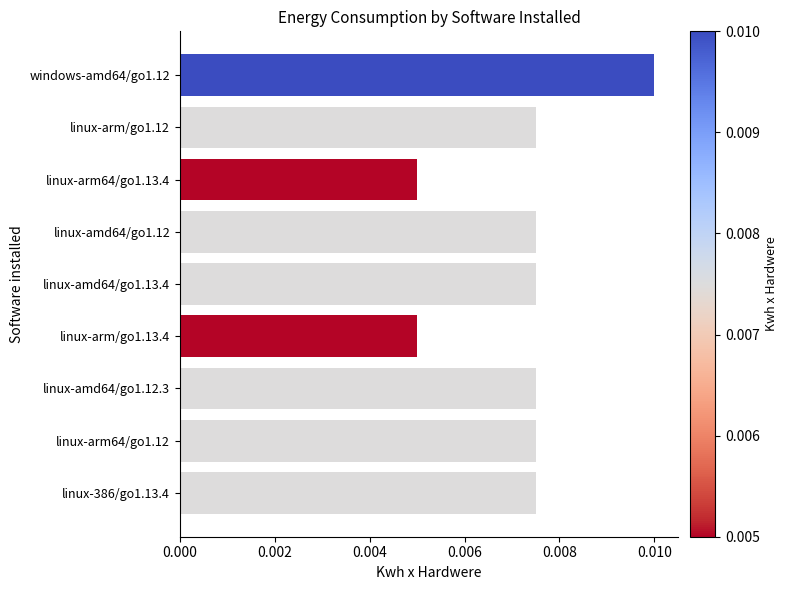

What is the label of the 4th bar from the bottom?

linux-arm/go1.13.4